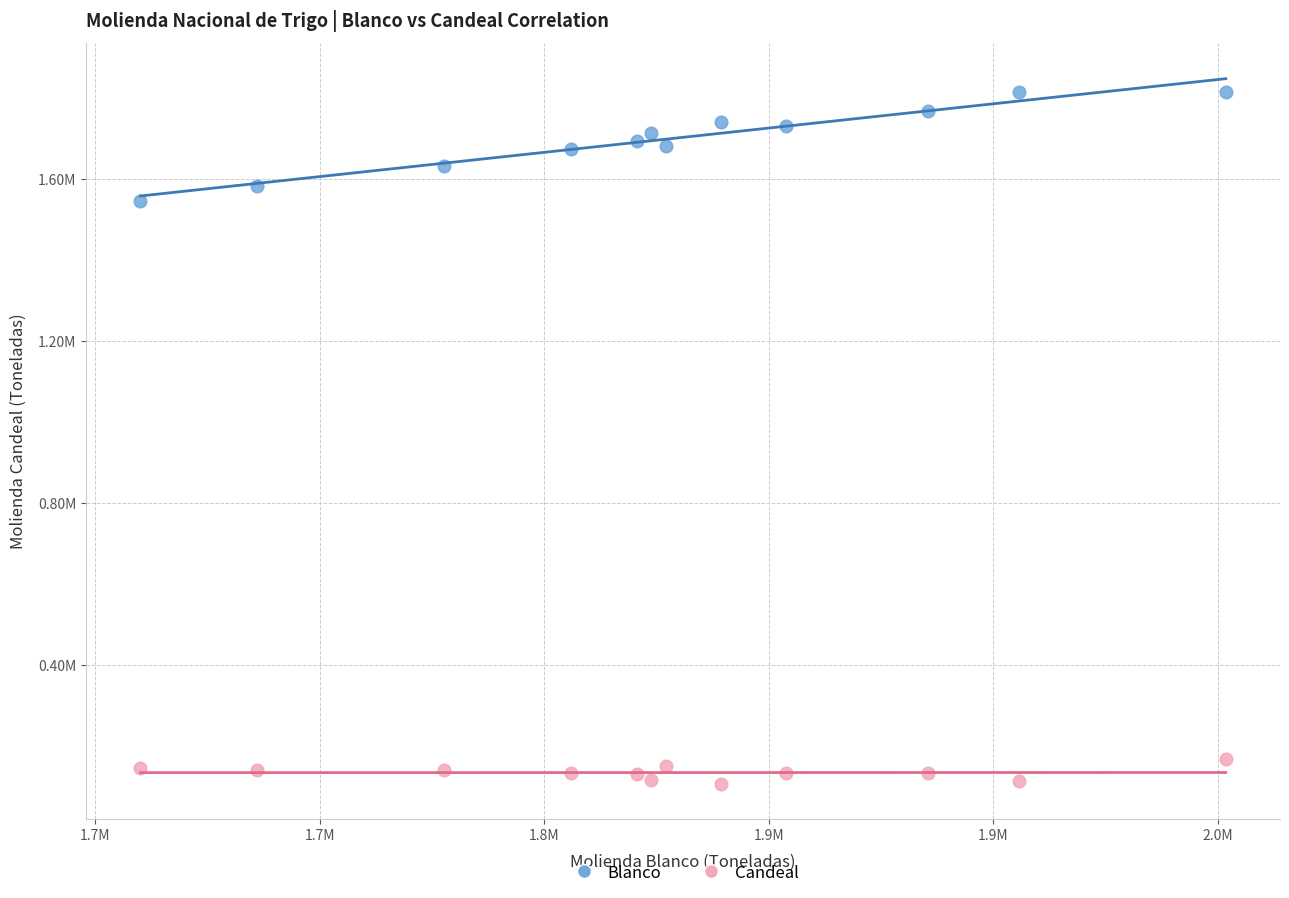

Which series has the widest spread of Y values?

Blanco